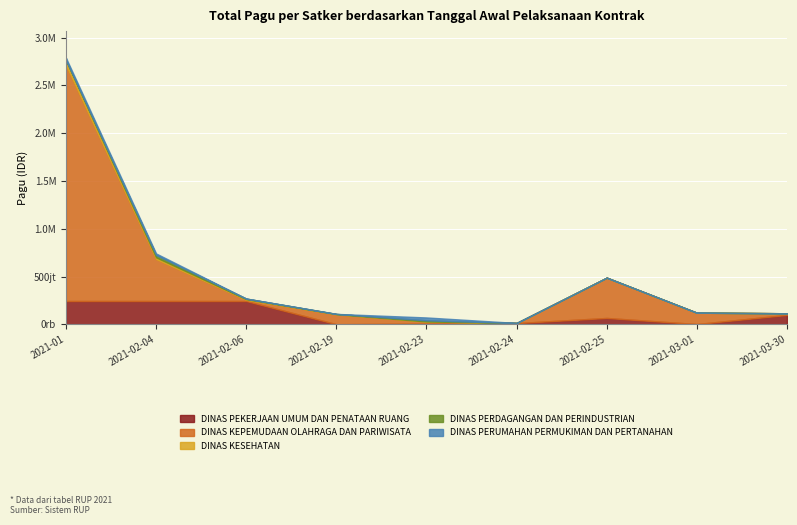

How many intersections are there between DINAS PERUMAHAN PERMUKIMAN DAN PERTANAHAN and DINAS KEPEMUDAAN OLAHRAGA DAN PARIWISATA?

2